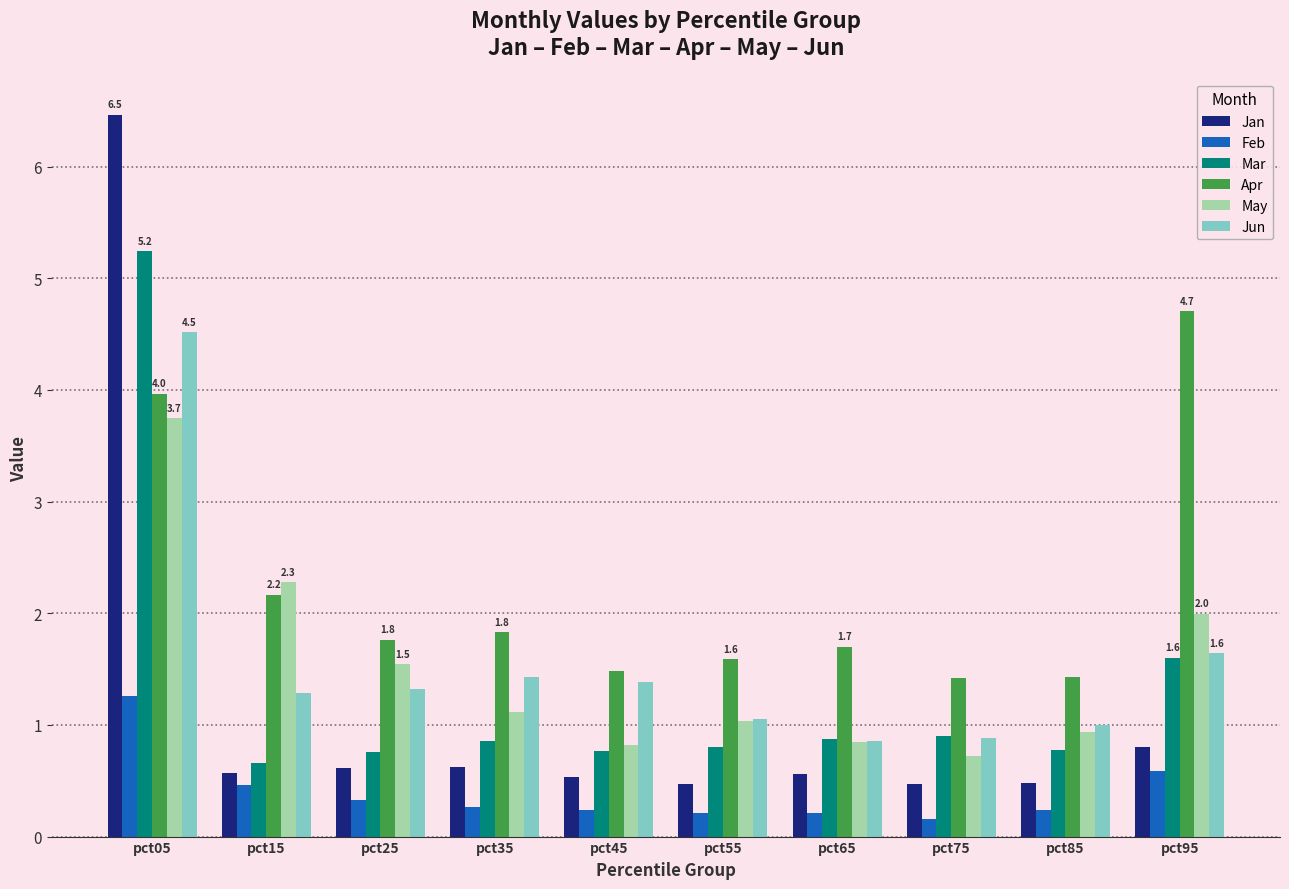

The Jun series shows 1.2 at pct75. True or false?

False